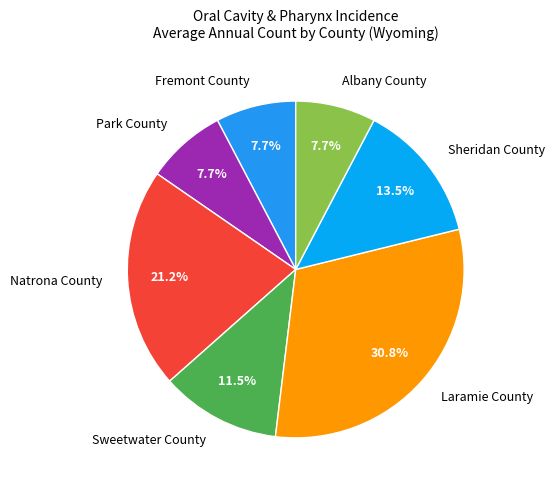

Count the number of slices in the pie.

7